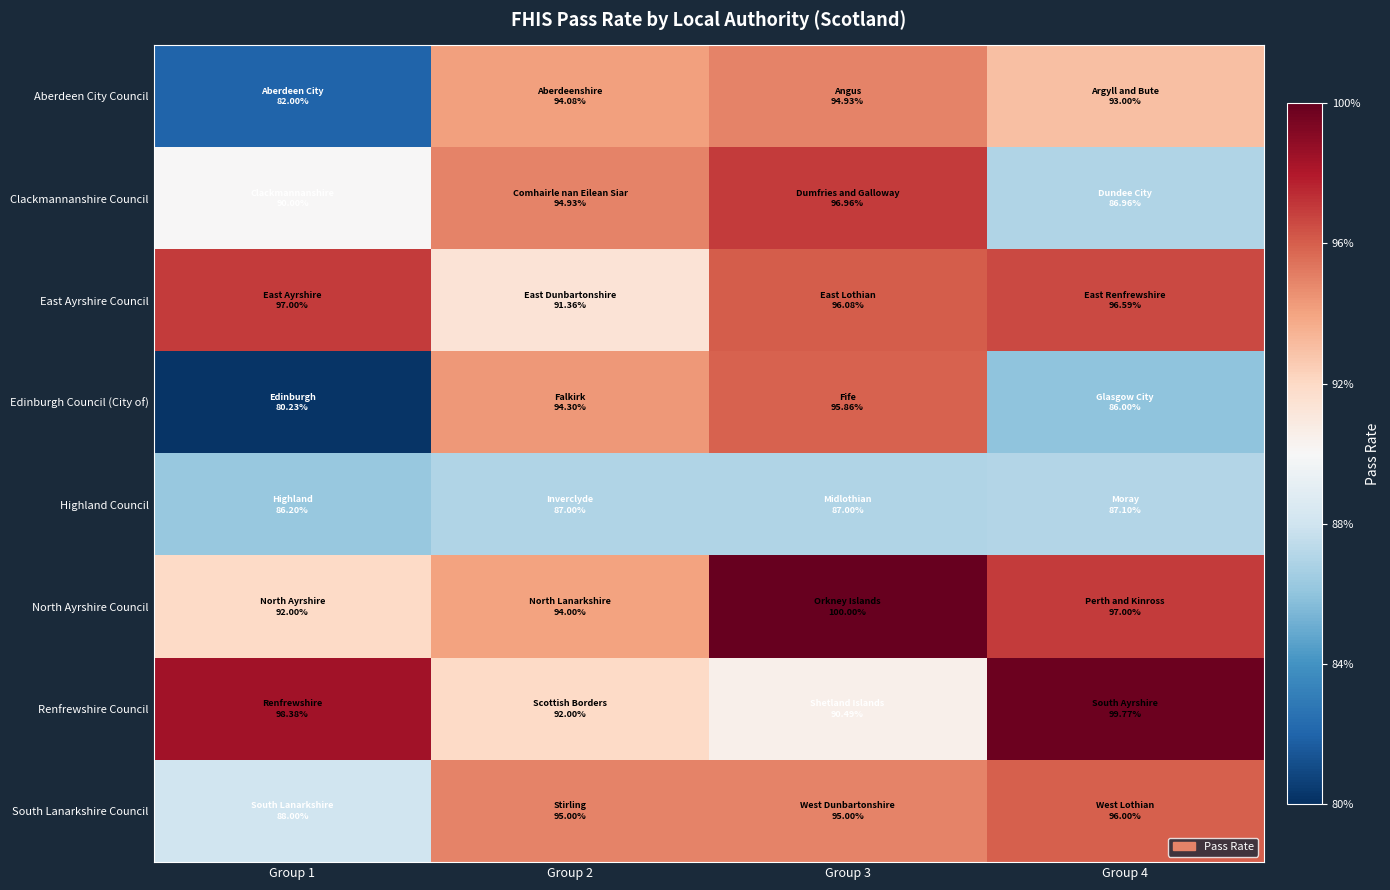

What is the maximum value shown in the chart?

1.0